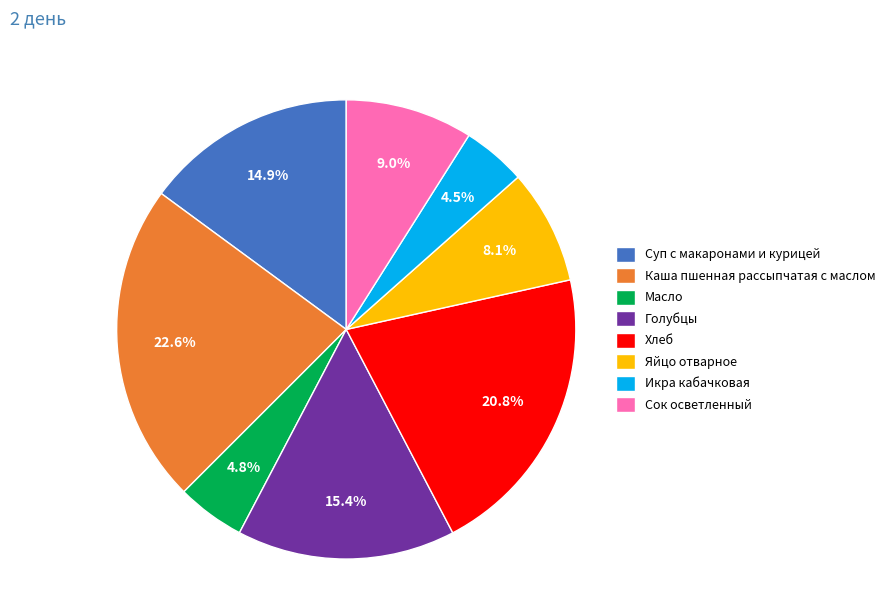

Combined, do Икра кабачковая and Масло account for over 50%?

No